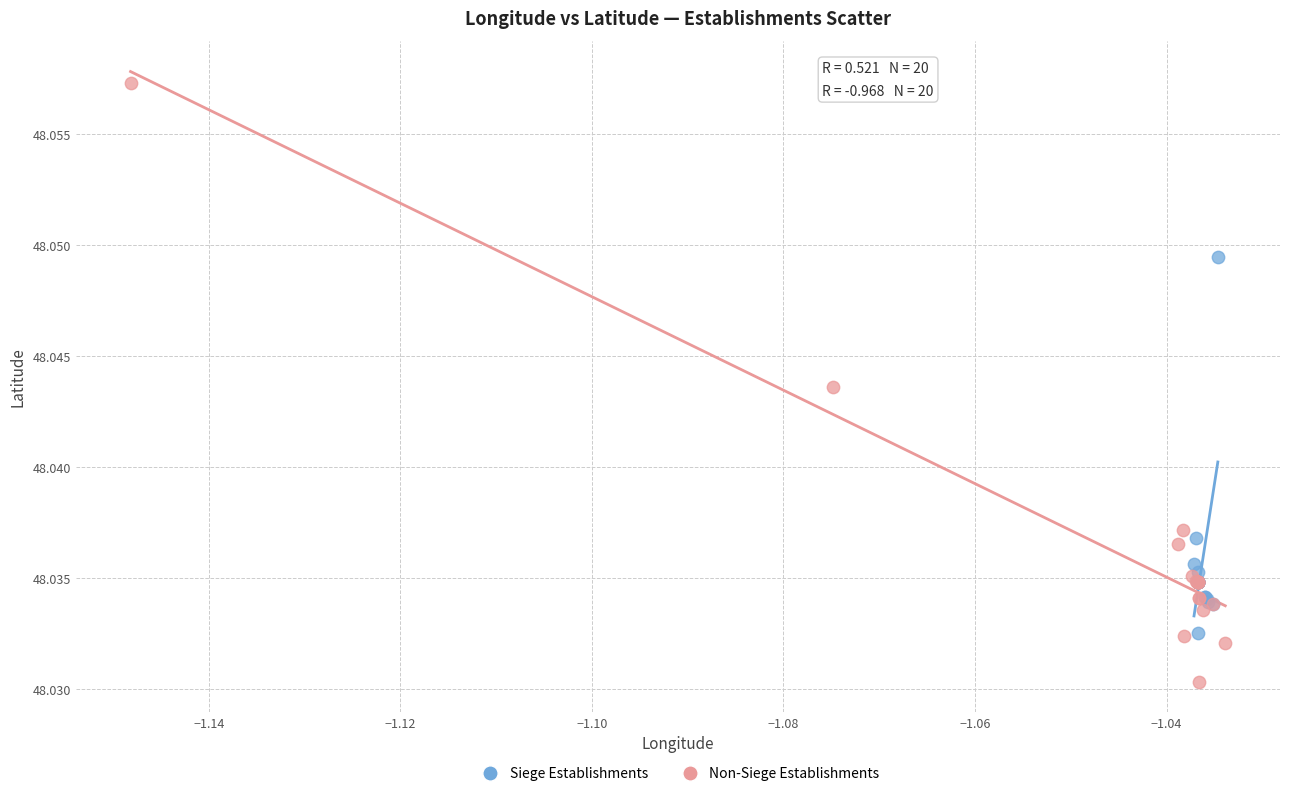

Which series contains the highest Y value?

Non-Siege Establishments